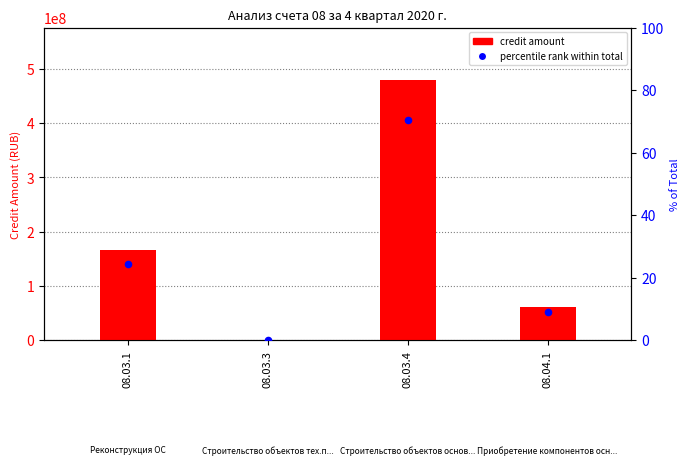

Which series reaches the minimum Y coordinate?

percentile rank within total